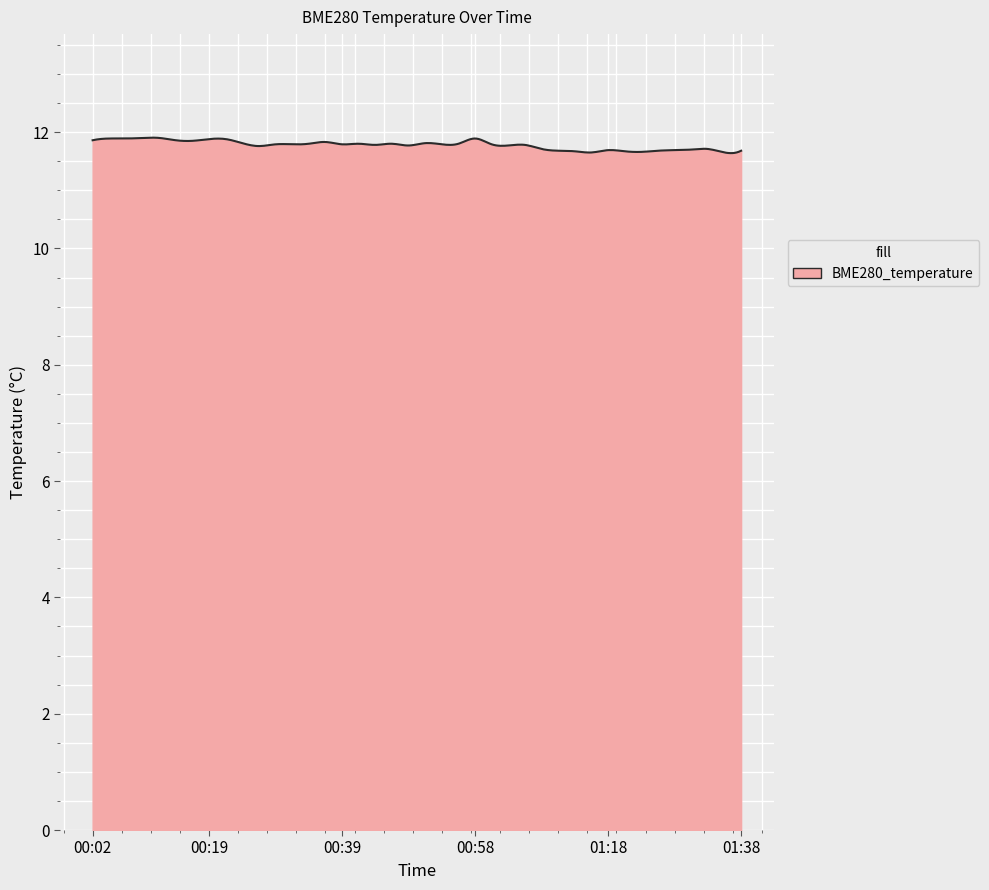

What is the minimum value shown in the chart?

11.6